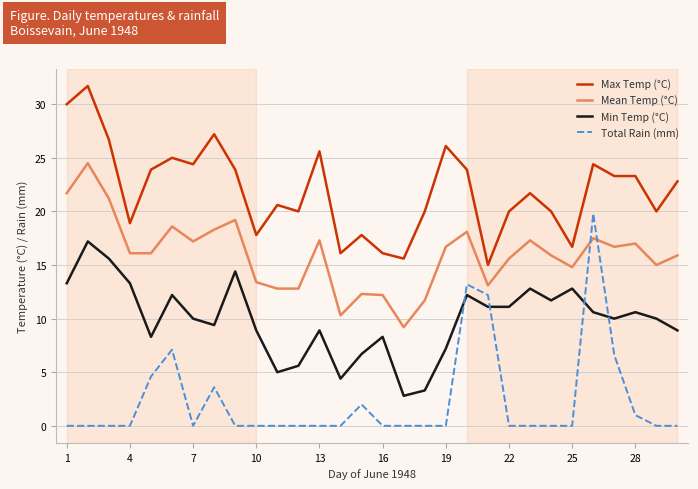

List the series in order of their peak value, highest first.

Max Temp (°C), Mean Temp (°C), Total Rain (mm), Min Temp (°C)